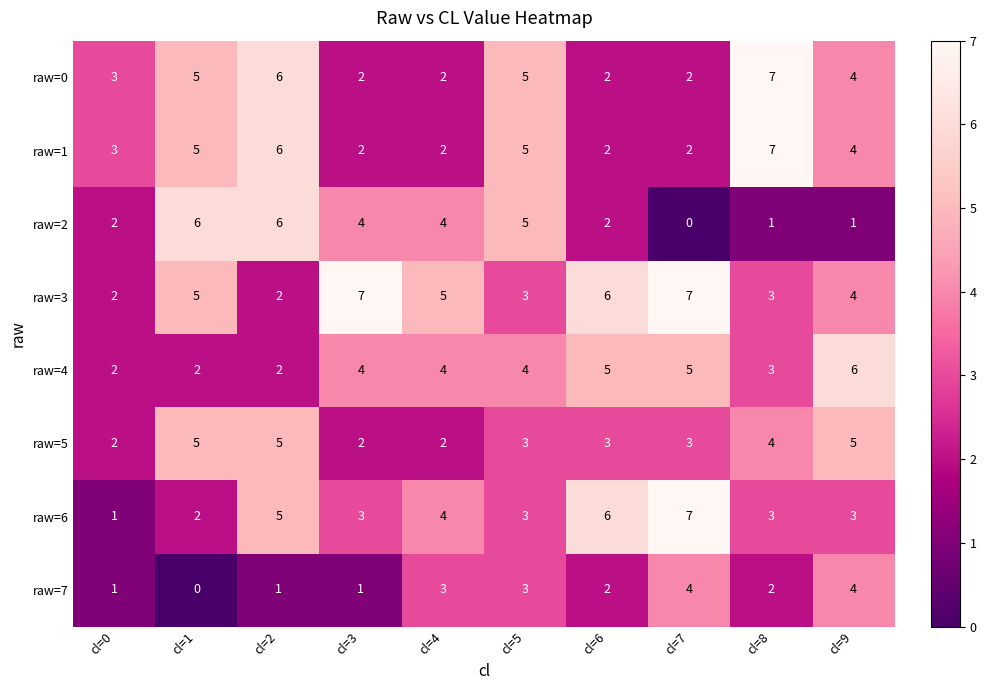

Read the raw=0 value at cl=0.

3